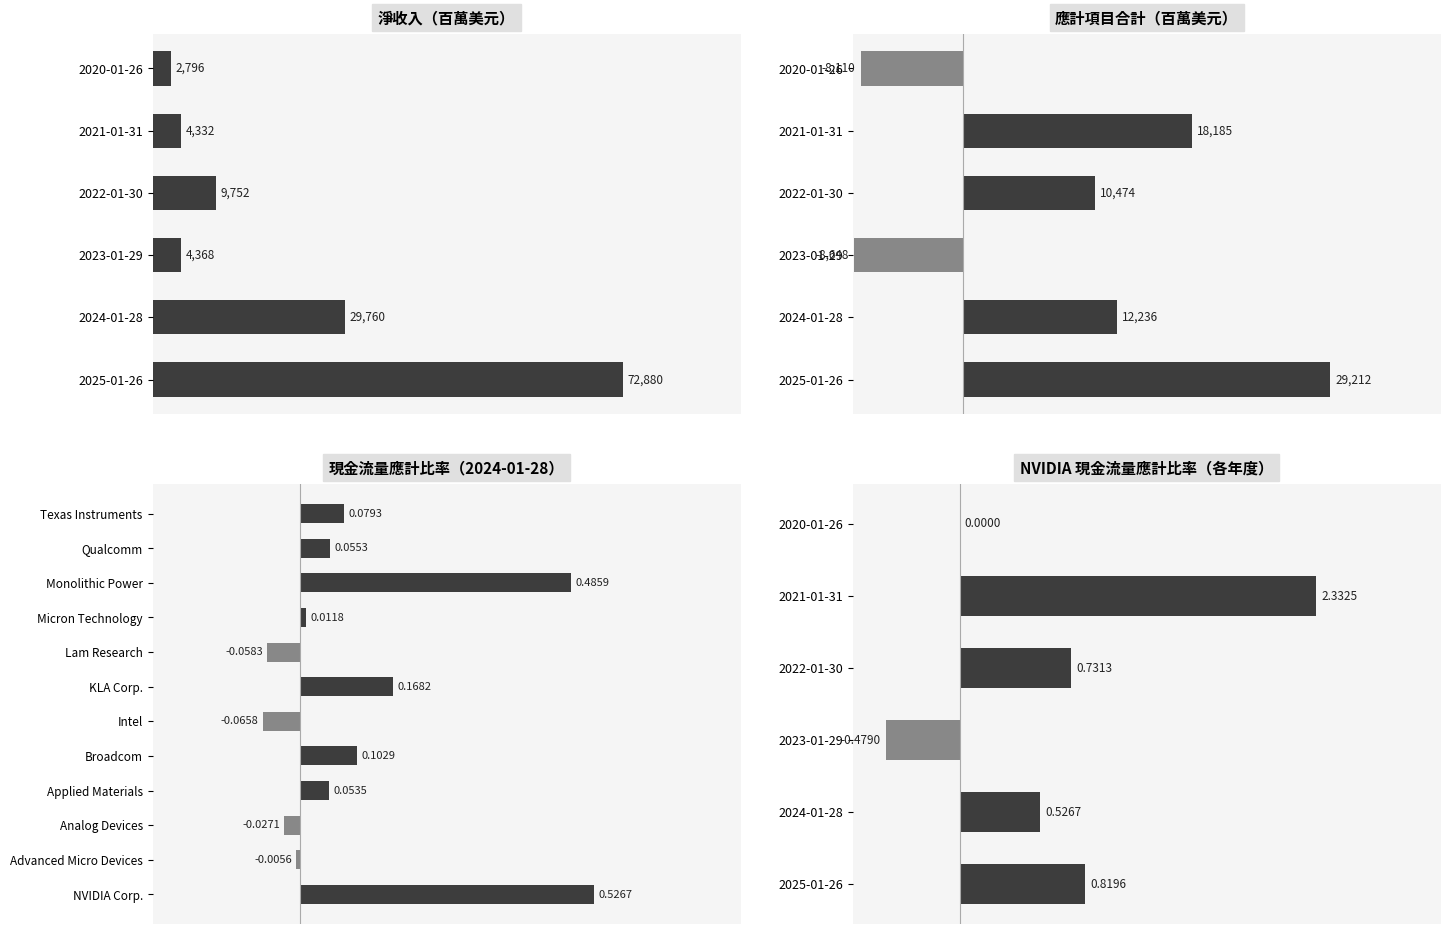

List the series in order of their overall mean, lowest first.

應計項目合計, 淨收入